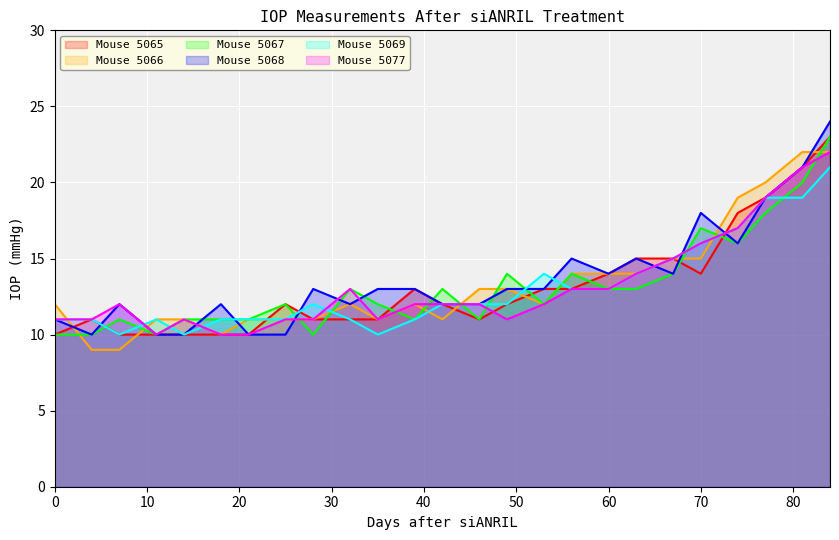

What is the sum of the Mouse 5068 values at 28 and 84?

37